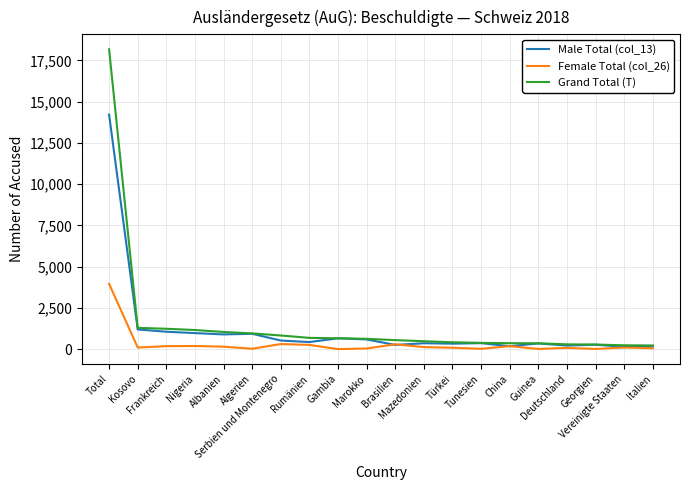

Reading left to right, what are all the values shown in this chart?

Male Total (col_13): Total=14216	Kosovo=1192	Frankreich=1054	Nigeria=970	Albanien=891	Algerien=930	Serbien und Montenegro=520	Rumänien=427	Gambia=656	Marokko=586	Brasilien=253	Mazedonien=356	Türkei=331	Tunesien=360	China=176	Guinea=343	Deutschland=214	Georgien=269	Vereinigte Staaten=131	Italien=170
Female Total (col_26): Total=3958	Kosovo=97	Frankreich=179	Nigeria=188	Albanien=148	Algerien=22	Serbien und Montenegro=306	Rumänien=255	Gambia=0	Marokko=38	Brasilien=292	Mazedonien=123	Türkei=83	Tunesien=18	China=181	Guinea=9	Deutschland=75	Georgien=8	Vereinigte Staaten=99	Italien=51
Grand Total (T): Total=18174	Kosovo=1289	Frankreich=1233	Nigeria=1158	Albanien=1039	Algerien=952	Serbien und Montenegro=826	Rumänien=682	Gambia=656	Marokko=624	Brasilien=545	Mazedonien=479	Türkei=414	Tunesien=378	China=357	Guinea=352	Deutschland=289	Georgien=277	Vereinigte Staaten=230	Italien=221